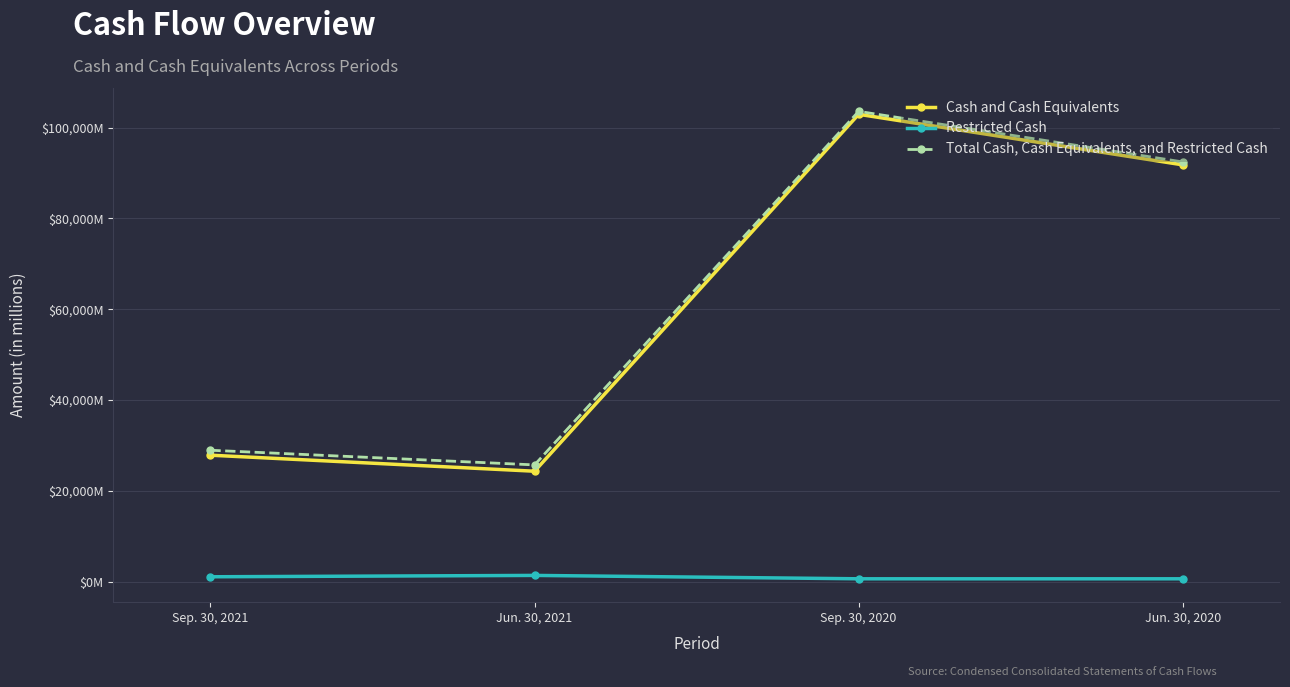

True or false: Total Cash, Cash Equivalents, and Restricted Cash and Cash and Cash Equivalents intersect in this chart.

False